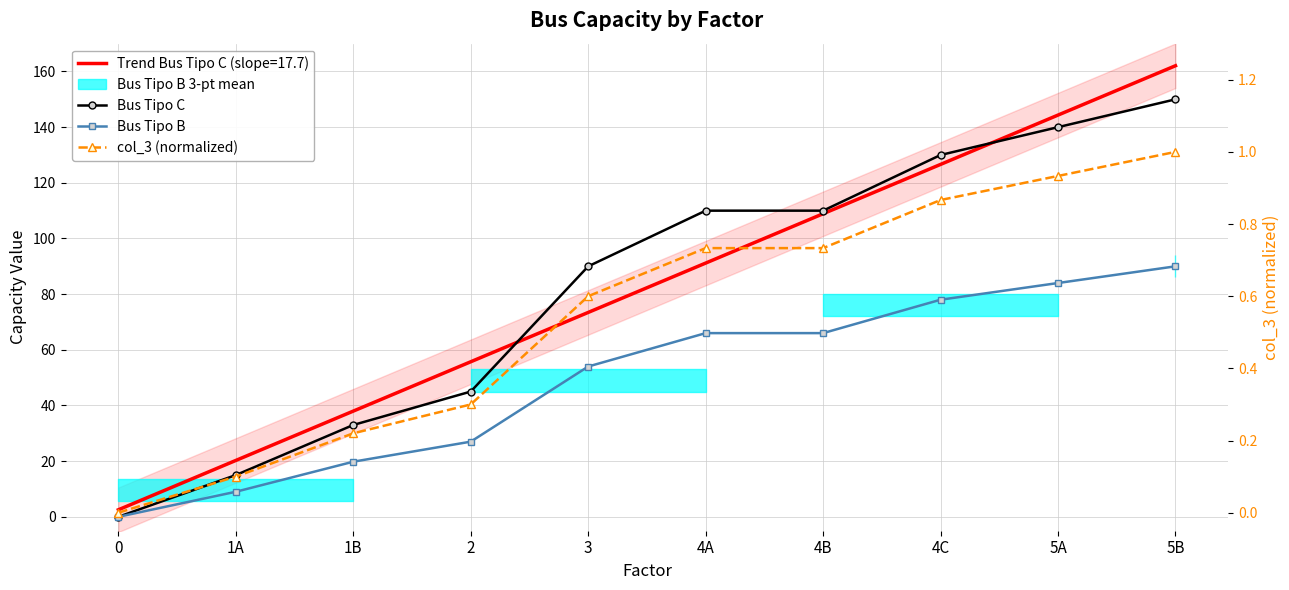

Which label corresponds to the largest value in the chart?

5B